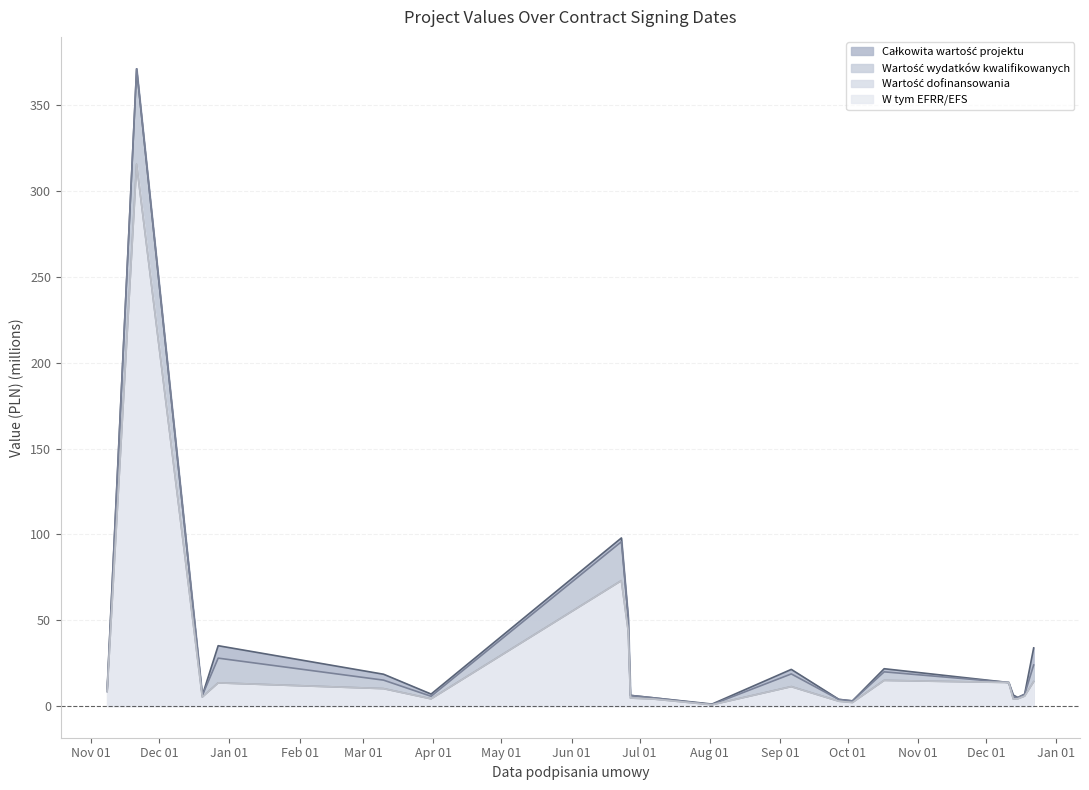

How many data points does each series have?

20